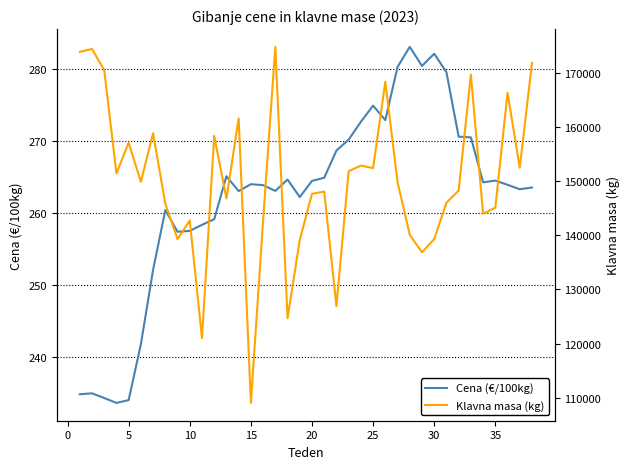

How many lines are shown in the chart?

2